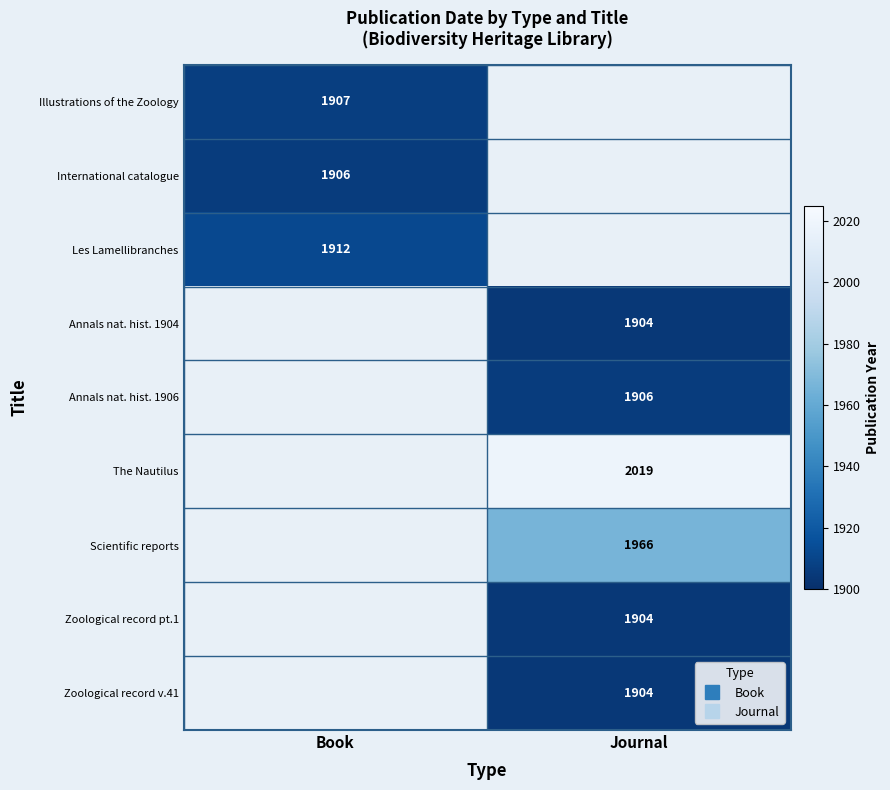

At which label is Les Lamellibranches closest to 1912?

Book